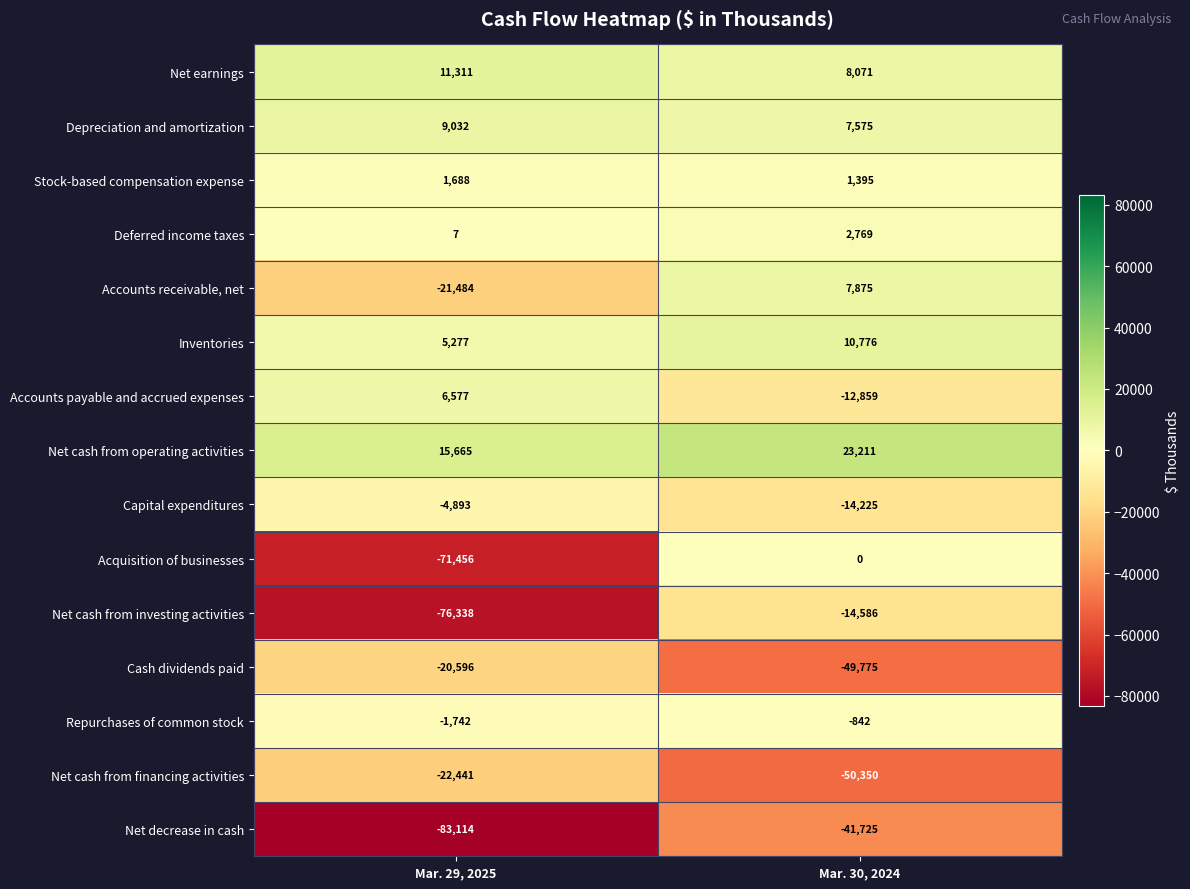

Rank the series by their maximum value, from highest to lowest.

Net cash from operating activities, Net earnings, Inventories, Depreciation and amortization, Accounts receivable, net, Accounts payable and accrued expenses, Deferred income taxes, Stock-based compensation expense, Acquisition of businesses, Repurchases of common stock, Capital expenditures, Net cash from investing activities, Cash dividends paid, Net cash from financing activities, Net decrease in cash